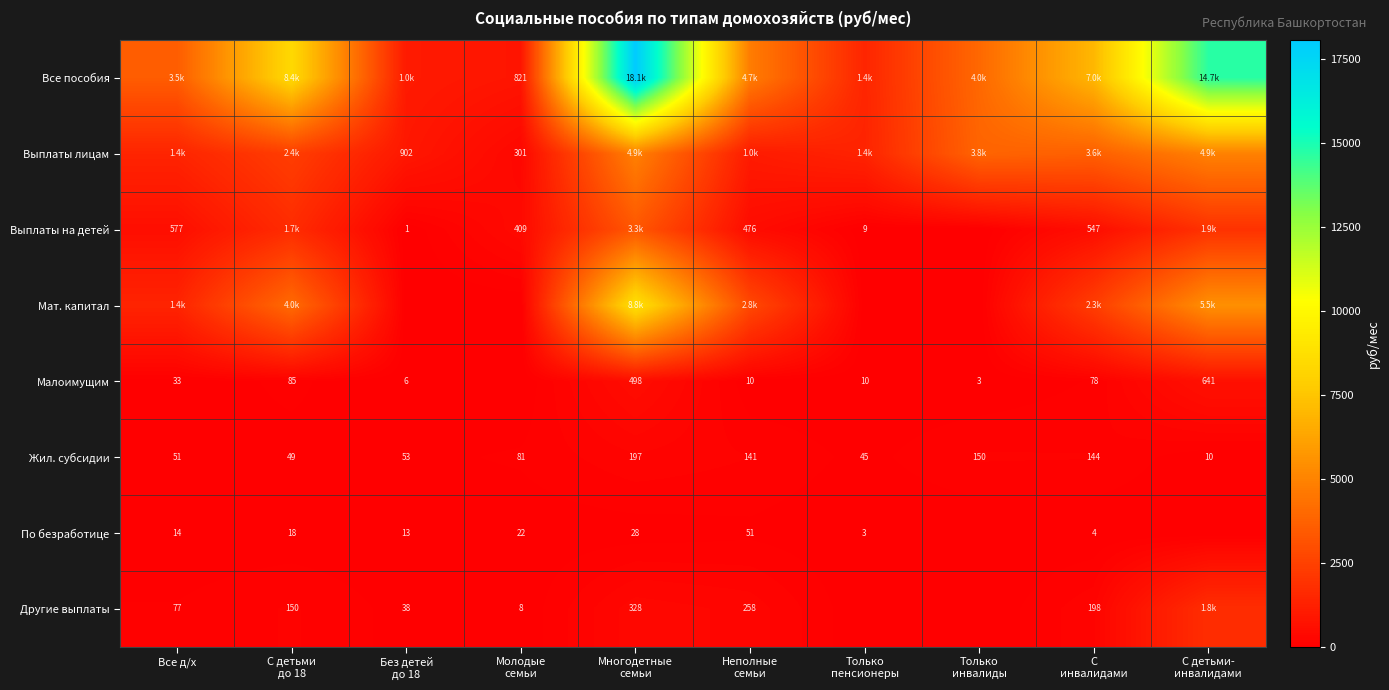

What is the difference between the maximum and minimum values in the Выплаты лицам series?

4600.5